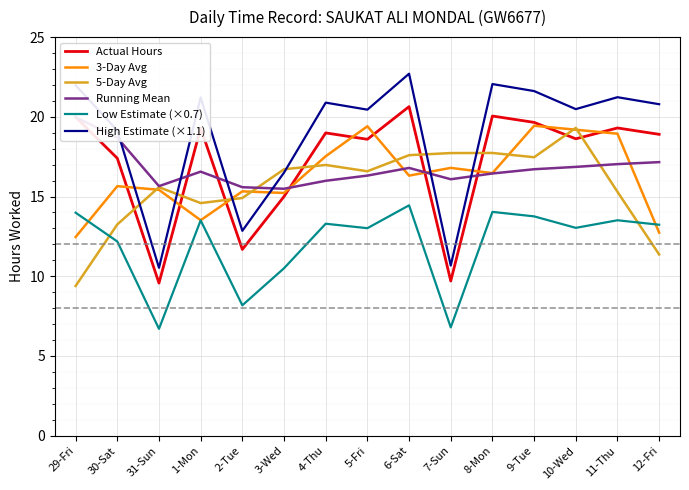

After their last crossing, which series has the higher values: Actual Hours or Running Mean?

Actual Hours